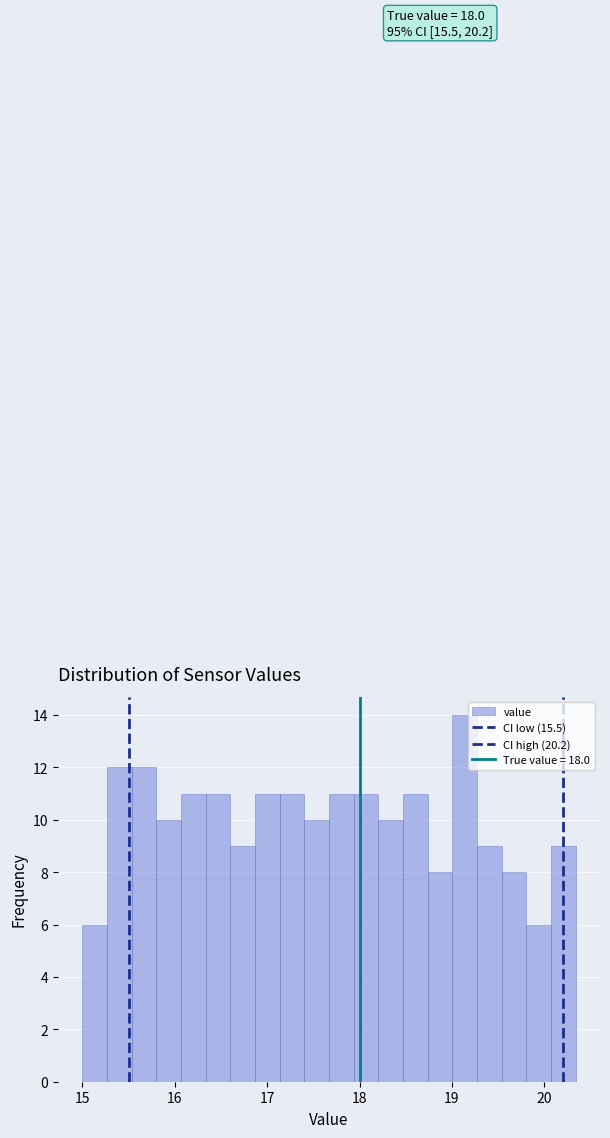

Read against the x-axis, roughly where is the centre of the tallest bar?

19.1